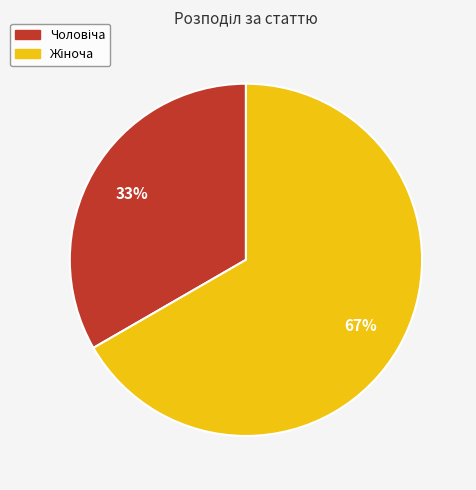

To the nearest percent, what is the average slice percentage?

50%